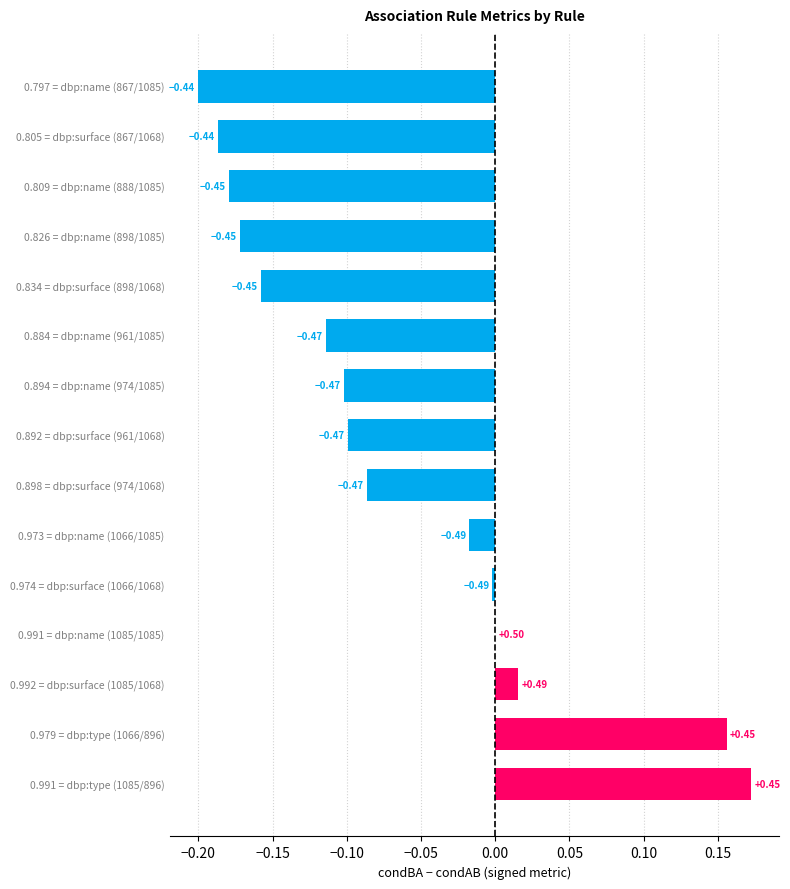

Where does the data first go above 0?

0.992 = dbp:surface (1085/1068)